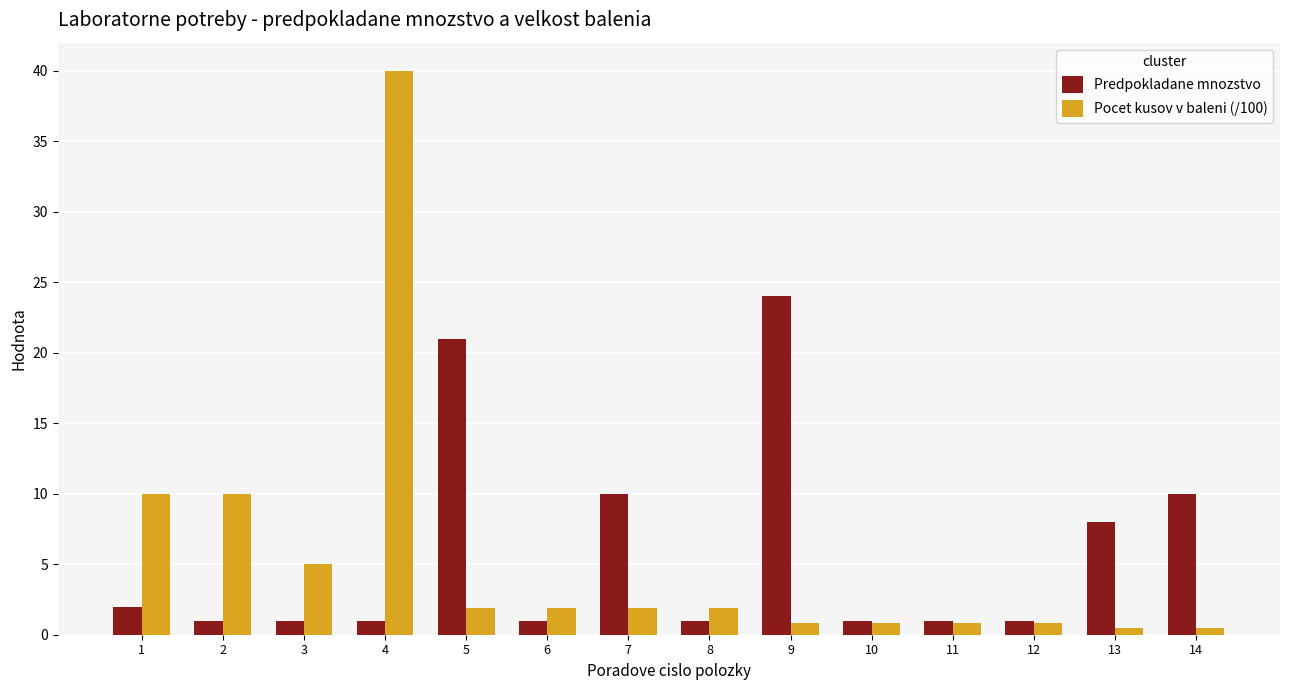

What is the average value of the Predpokladane mnozstvo series?

5.9